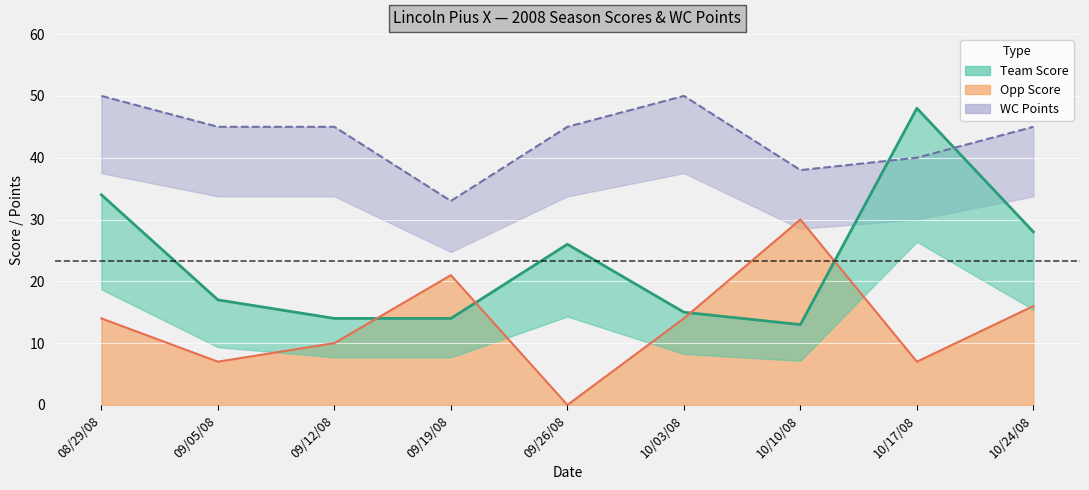

What is the total value across all series at 10/03/08?

79